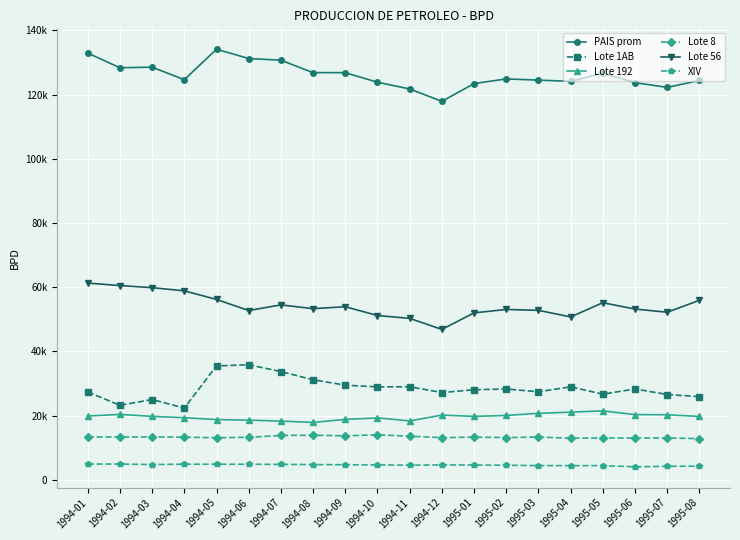

What are all the series names shown in the legend?

PAIS prom, Lote 1AB, Lote 192, Lote 8, Lote 56, XIV